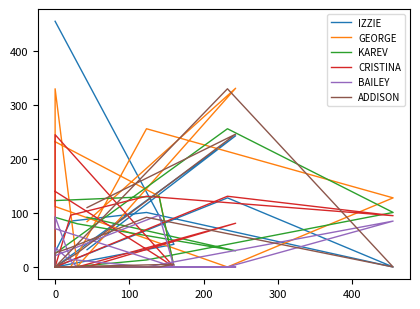

The IZZIE series shows 197 at 0. True or false?

False